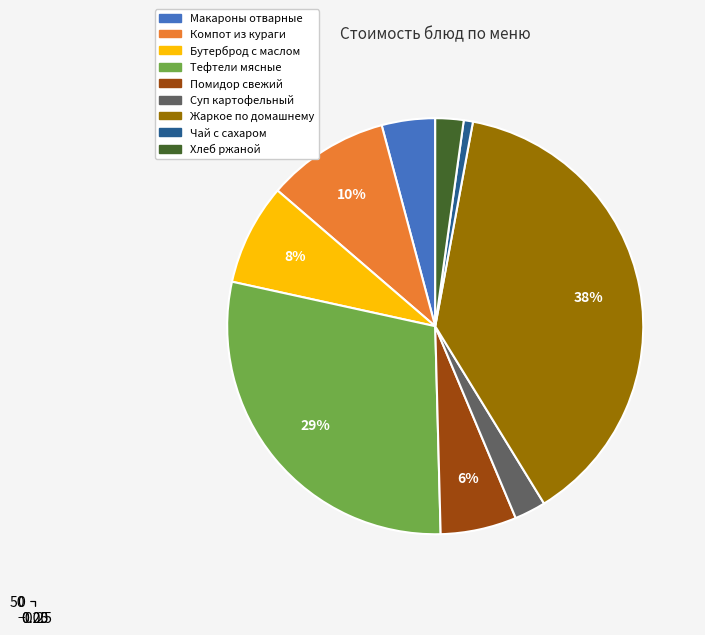

Count the number of slices in the pie.

9